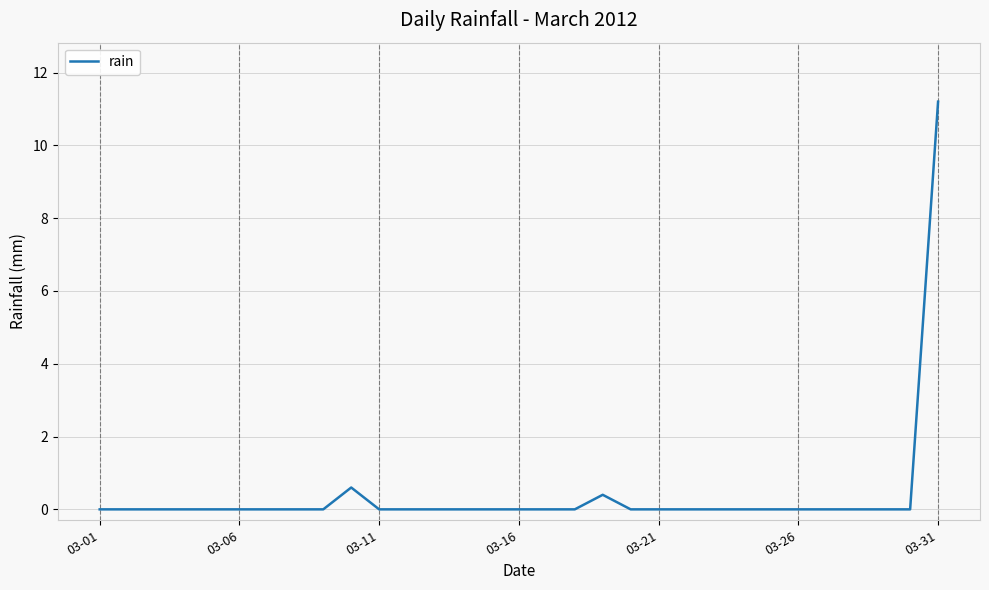

What is the maximum value shown in the chart?

11.2